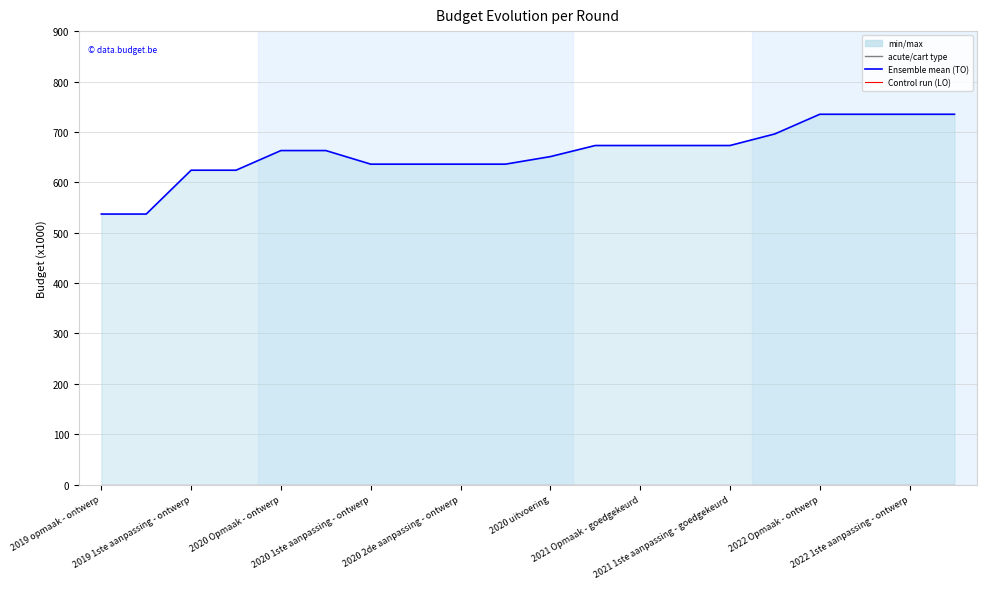

At which label does LO reach its minimum?

2019 opmaak - ontwerp